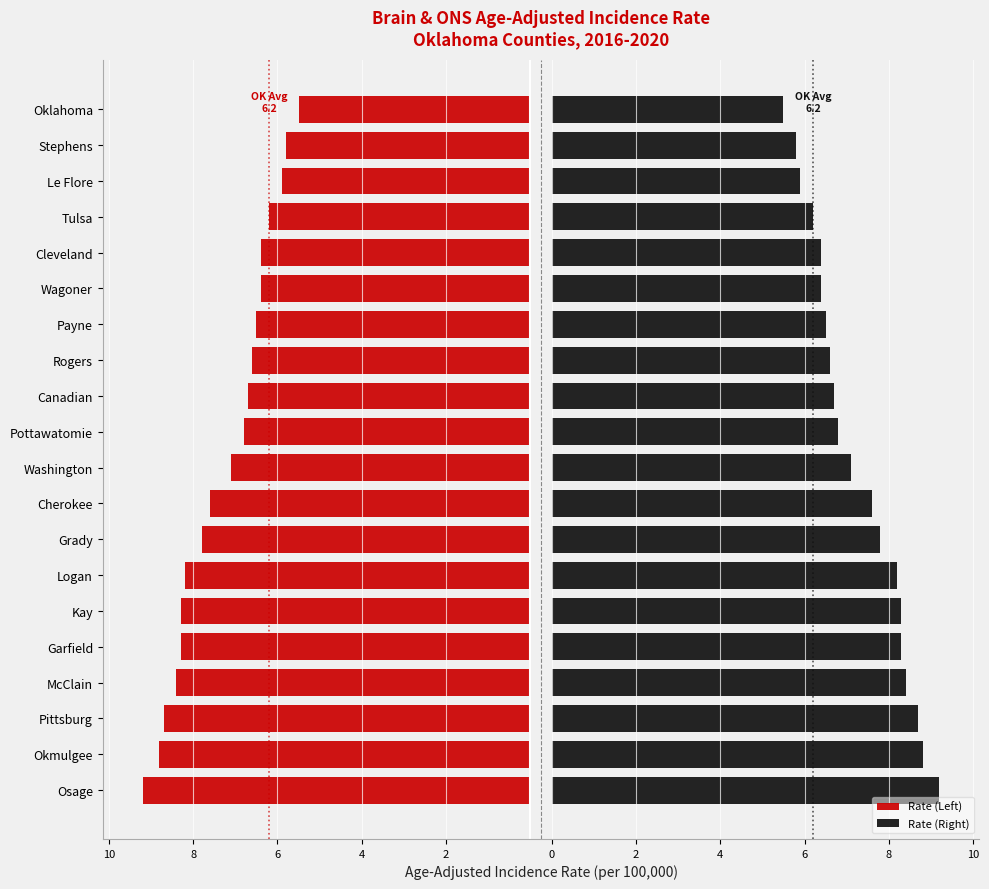

Reading right to left, what are all the values shown in this chart?

Rate (Left): -5.5	-5.8	-5.9	-6.2	-6.4	-6.4	-6.5	-6.6	-6.7	-6.8	-7.1	-7.6	-7.8	-8.2	-8.3	-8.3	-8.4	-8.7	-8.8	-9.2
Rate (Right): 5.5	5.8	5.9	6.2	6.4	6.4	6.5	6.6	6.7	6.8	7.1	7.6	7.8	8.2	8.3	8.3	8.4	8.7	8.8	9.2